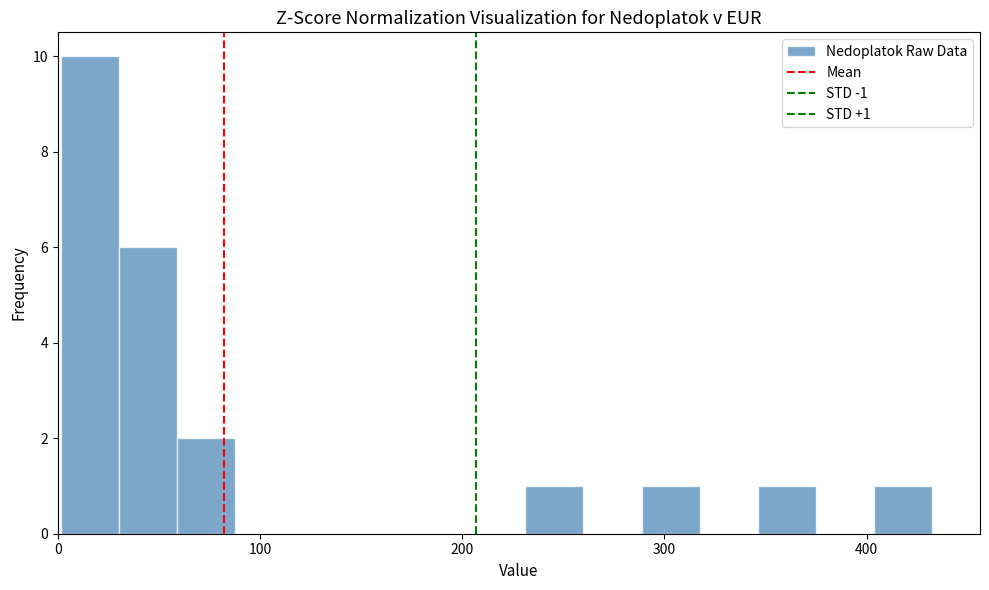

Around what value on the x-axis is the tallest bar? Give the approximate position of its centre, as read against the axis.

20